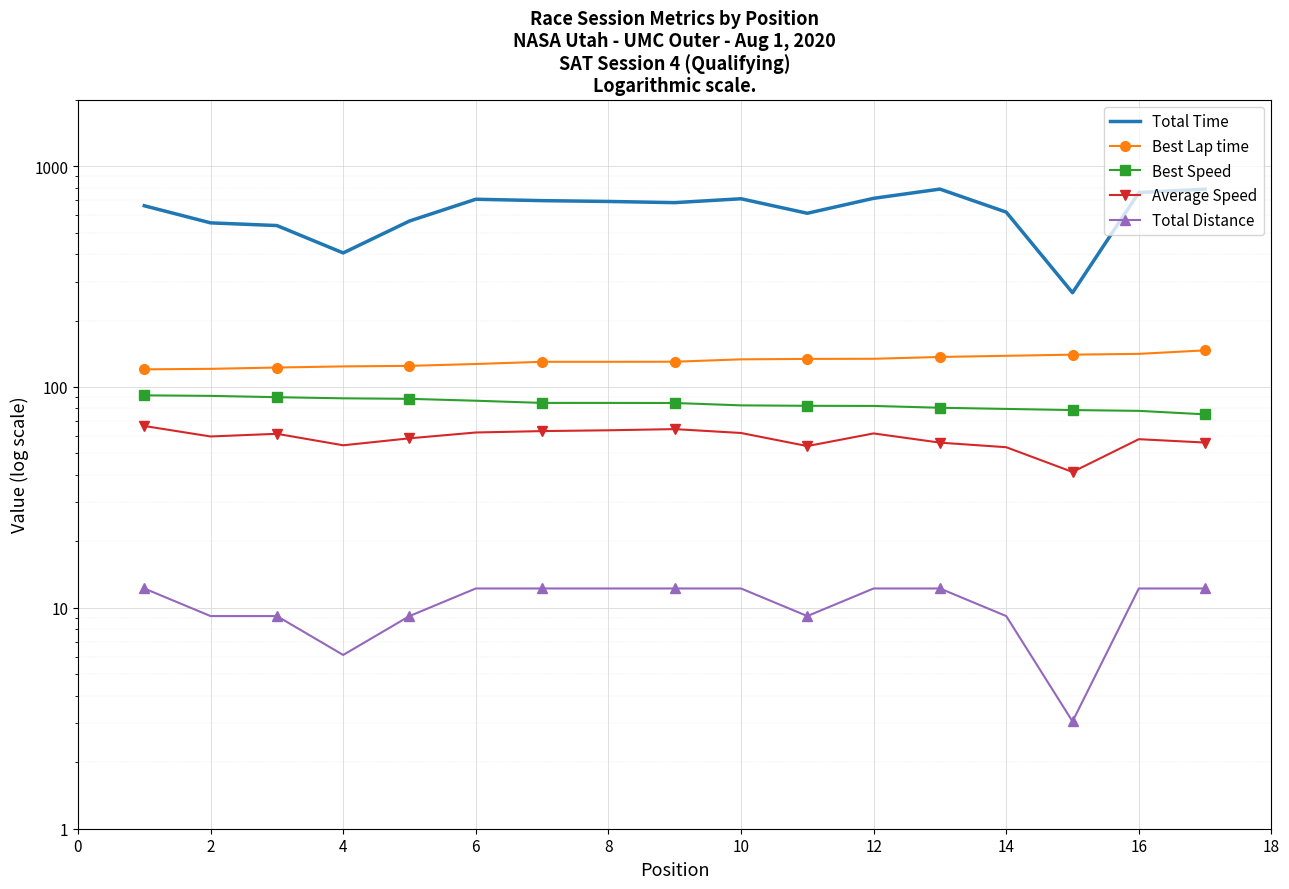

Between 4 and 10, which is larger?

10